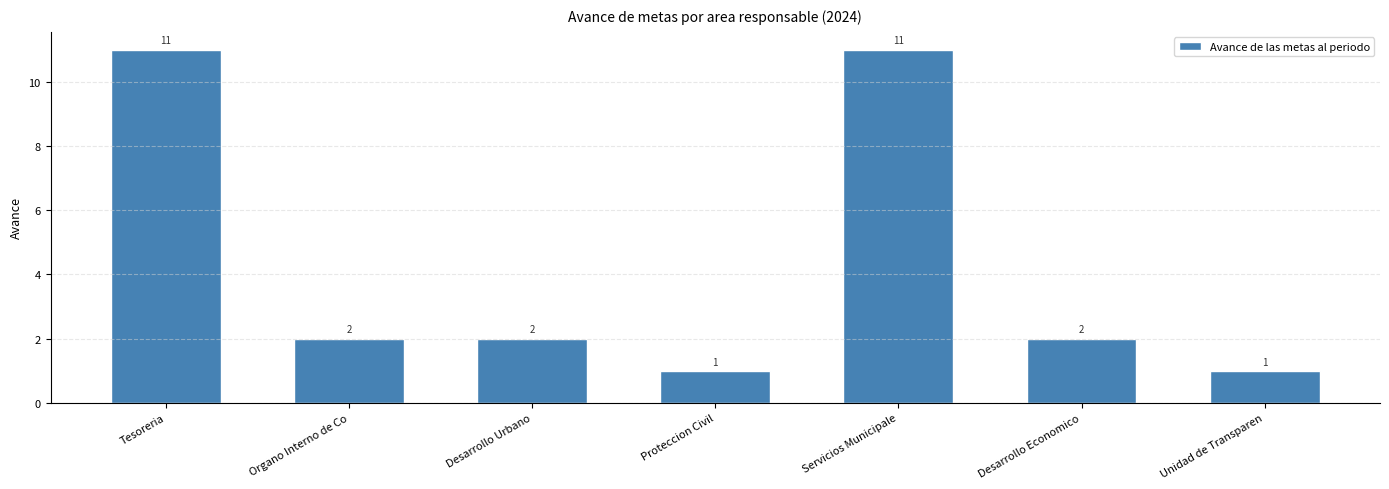

What position from the left is Unidad de Transparen?

7